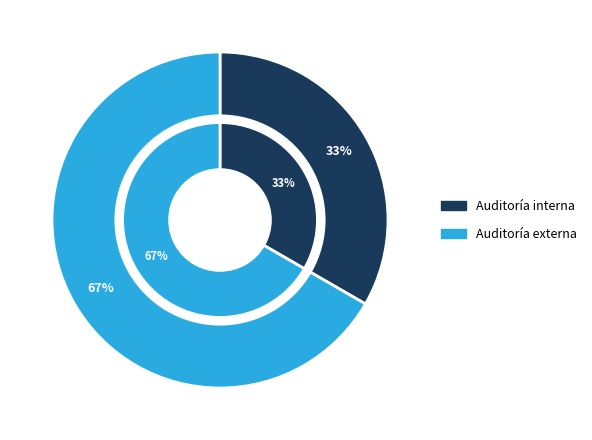

Which category has the smallest portion of the pie?

Auditoría interna